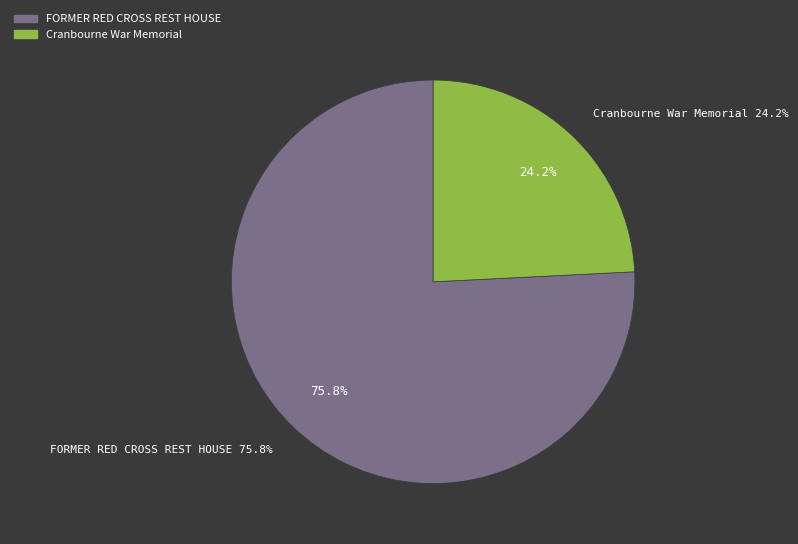

To the nearest percent, what percentage of the pie is Cranbourne War Memorial?

24%